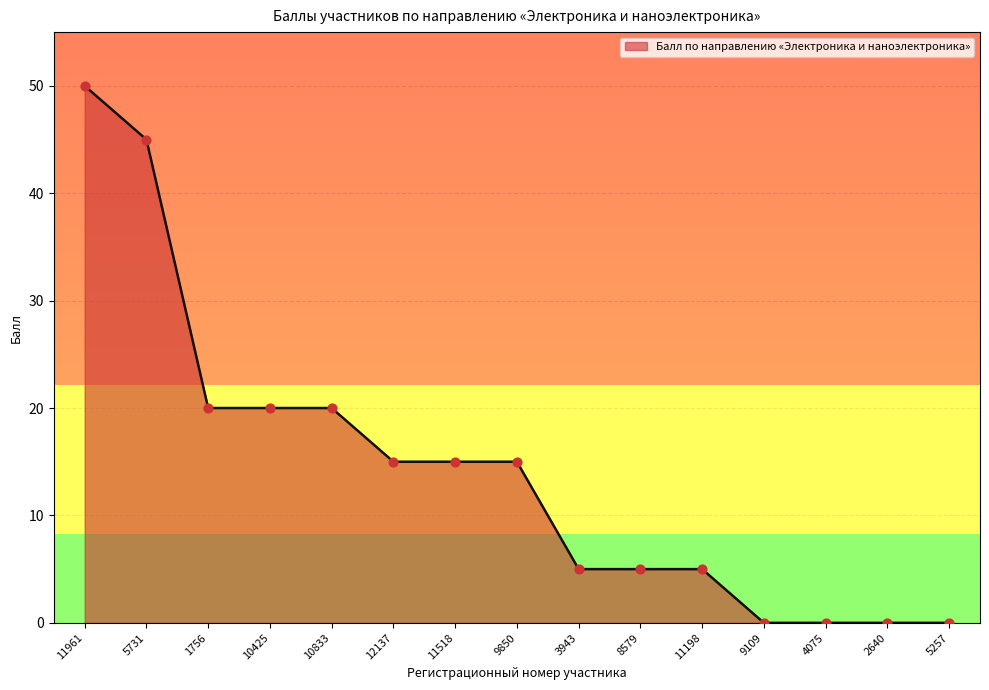

What is the change in value from 5731 to 5257?

-45